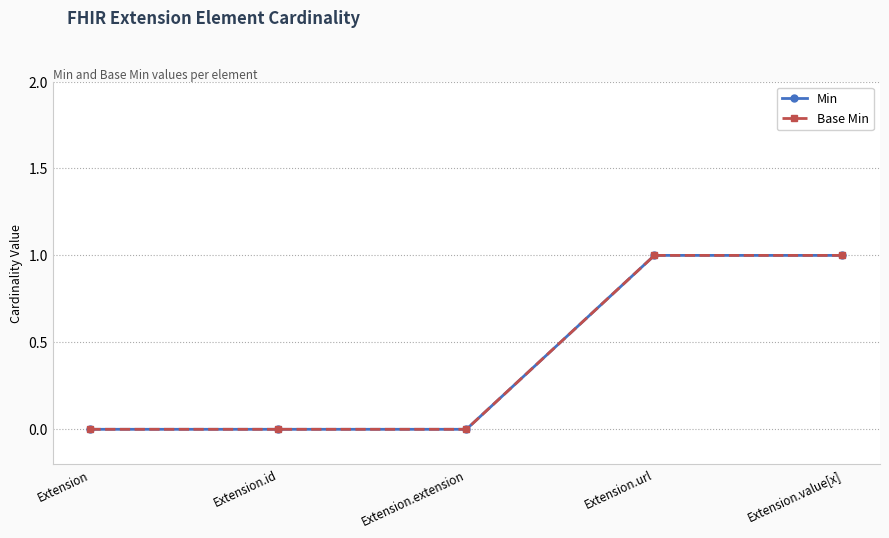

Does the chart have visible grid lines?

Yes